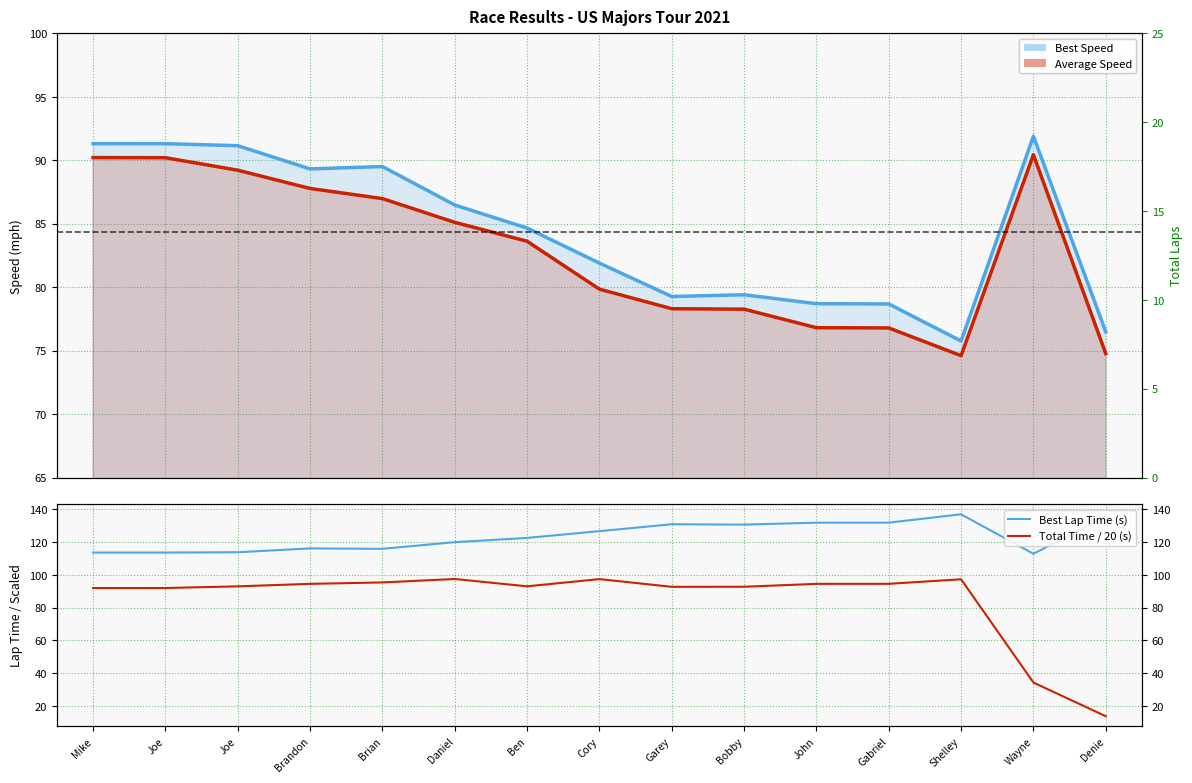

At Daniel, list the series in order from smallest to largest.

Average Speed, Best Speed, Total Time / 20 (s), Best Lap Time (s)